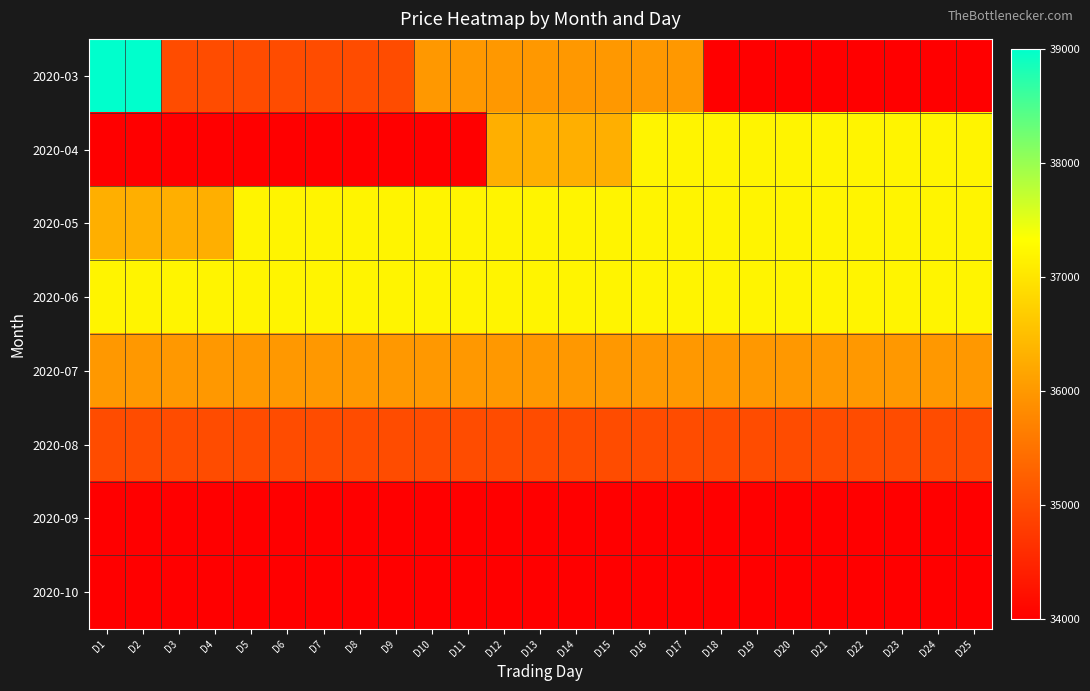

At which category does the chart reach its minimum across all series?

D18